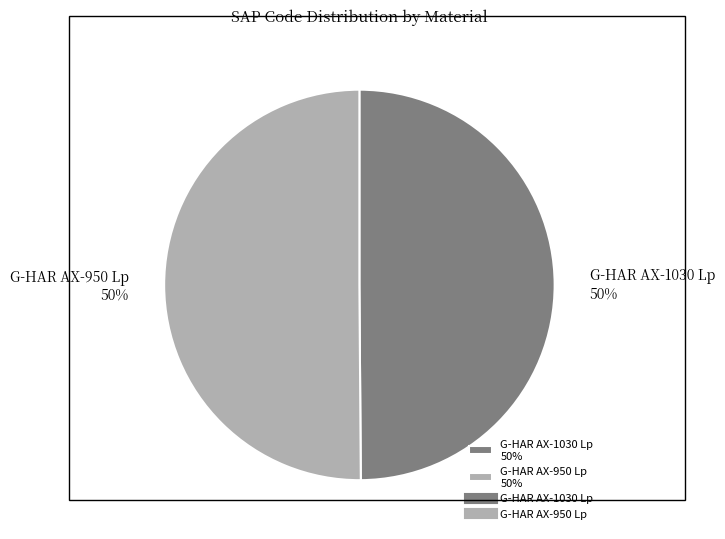

Is it true that G-HAR AX-1030 Lp 50% is 50% of the pie?

True